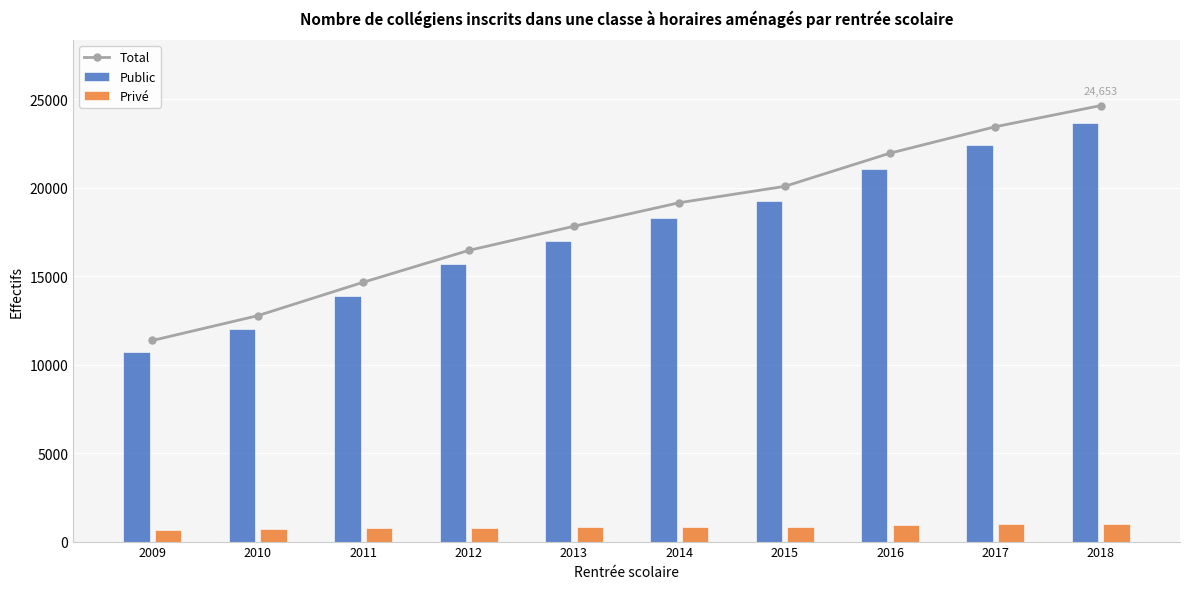

Which series changed the most between 2010 and 2017?

Total